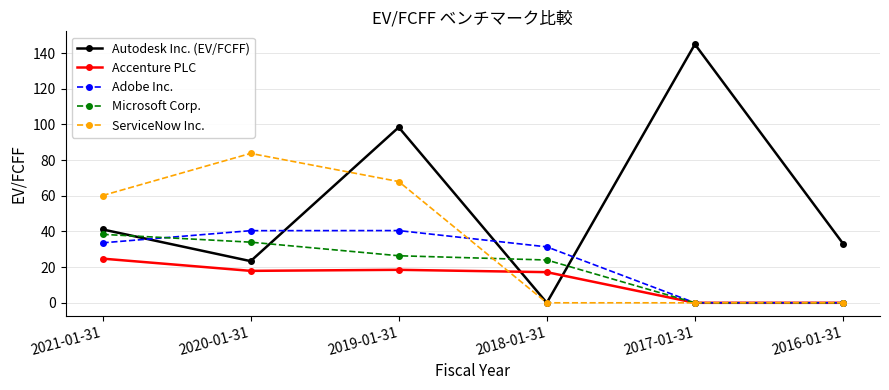

List the labels in order of Autodesk Inc. (EV/FCFF) value, smallest first.

2018-01-31, 2020-01-31, 2016-01-31, 2021-01-31, 2019-01-31, 2017-01-31